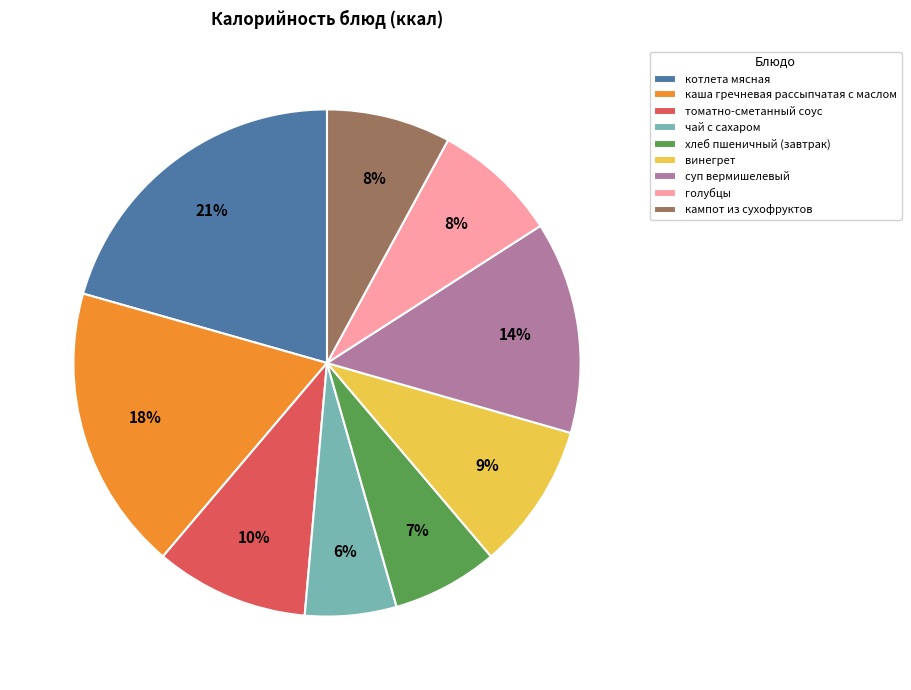

Does any single category account for the majority?

No